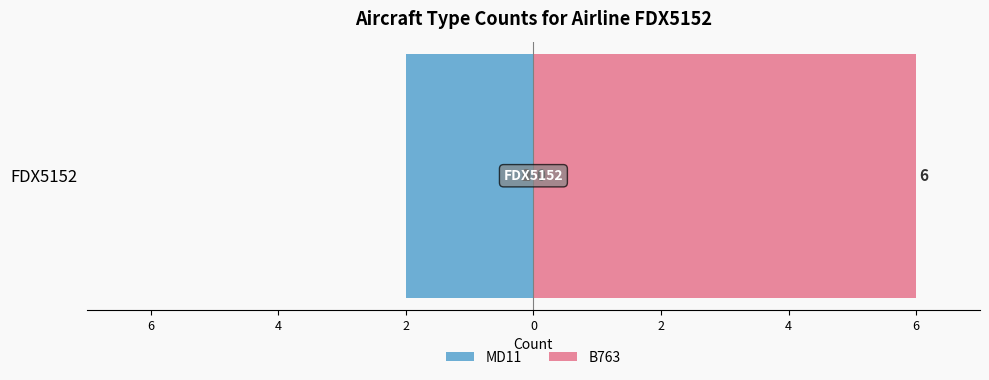

At how many categories does at least one series exceed 0?

1